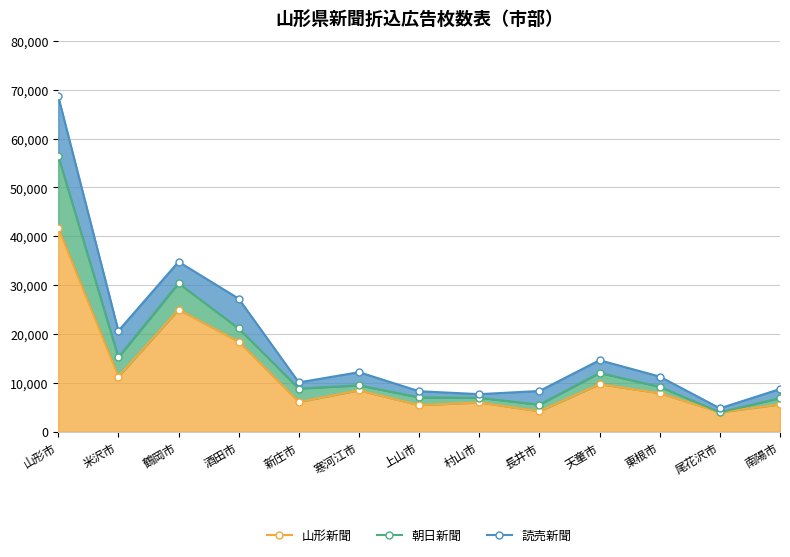

What is the minimum value for 山形新聞?

4000